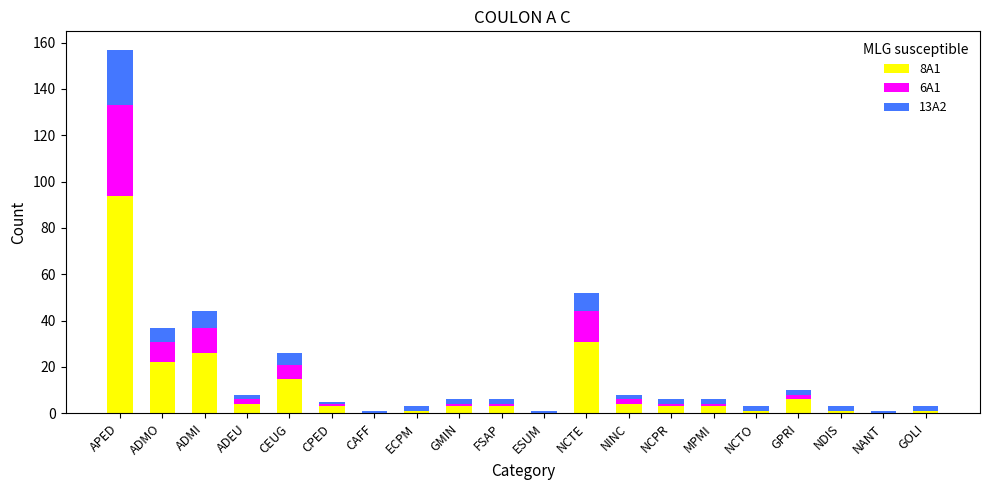

Is it true that 8A1 equals 94 at APED?

True